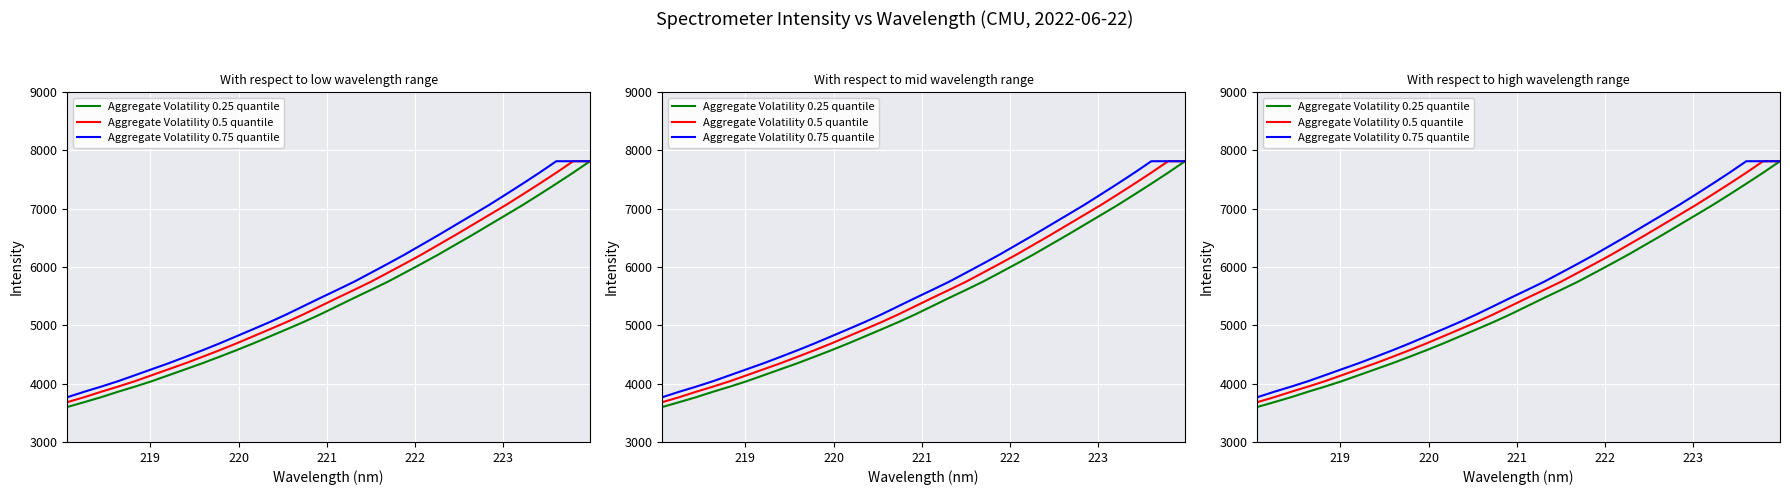

True or false: Aggregate Volatility 0.25 quantile and Aggregate Volatility 0.5 quantile intersect in this chart.

False